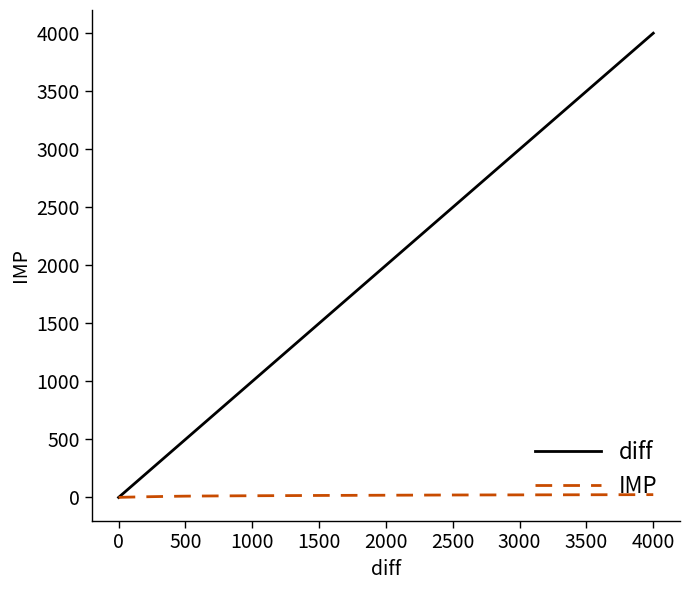

What is the maximum value for diff?

4000